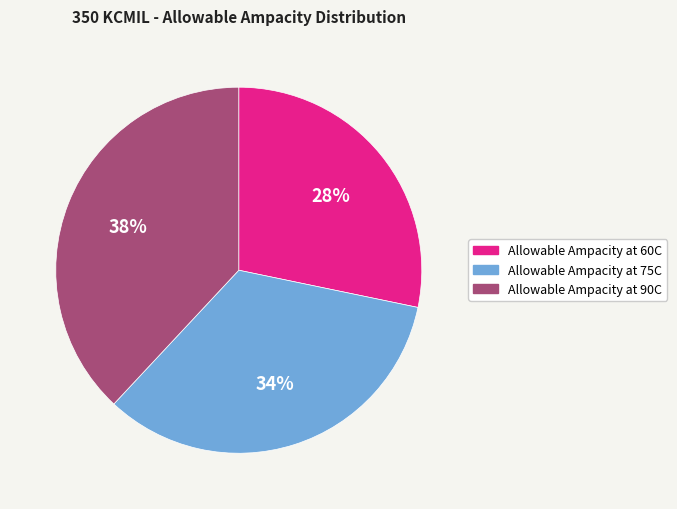

To the nearest percent, what is the average slice percentage?

33%